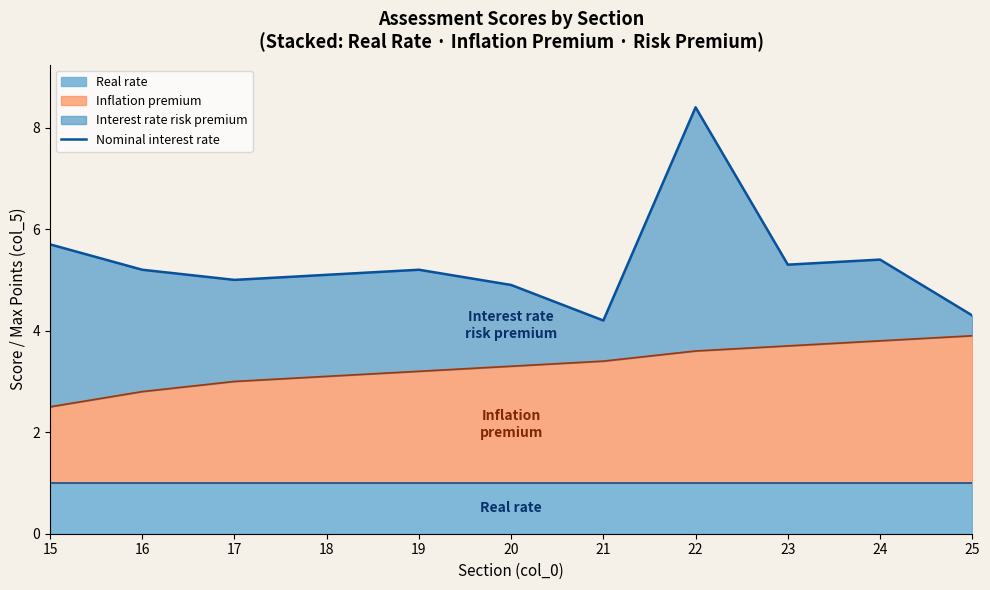

Where is the data nearest to the value 6?

15